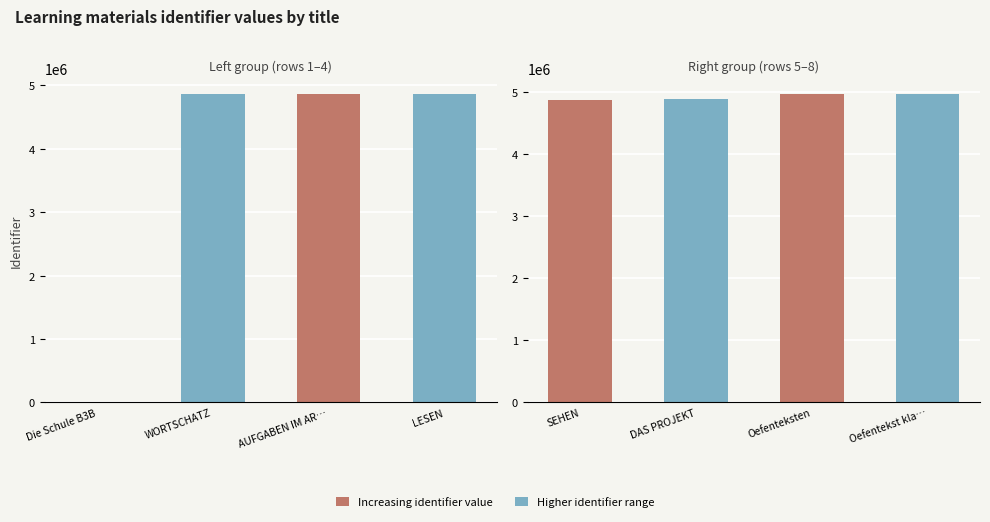

How many values exceed 4869065?

3